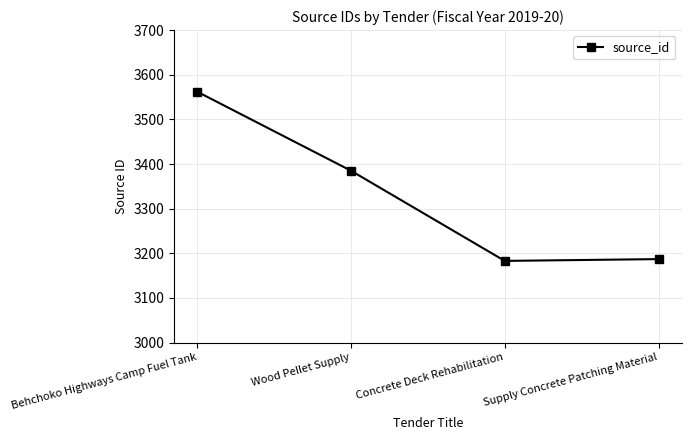

The value at Wood Pellet Supply is 957. True or false?

False